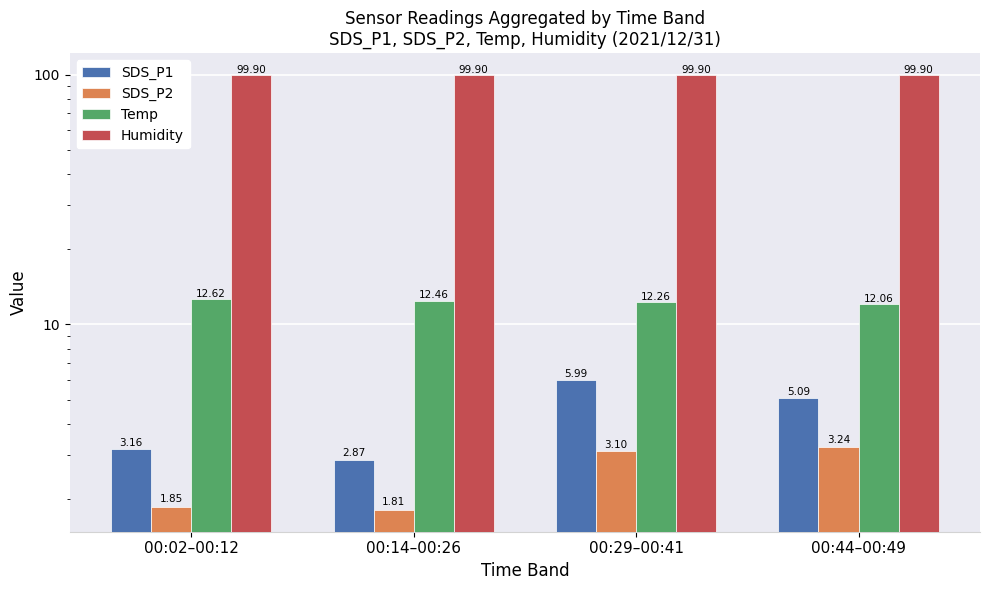

Reading left to right, list all the values displayed in this chart.

SDS_P1: 00:02–00:12=3.2	00:14–00:26=2.9	00:29–00:41=6.0	00:44–00:49=5.1
SDS_P2: 00:02–00:12=1.9	00:14–00:26=1.8	00:29–00:41=3.1	00:44–00:49=3.2
Temp: 00:02–00:12=12.6	00:14–00:26=12.5	00:29–00:41=12.3	00:44–00:49=12.1
Humidity: 00:02–00:12=99.9	00:14–00:26=99.9	00:29–00:41=99.9	00:44–00:49=99.9